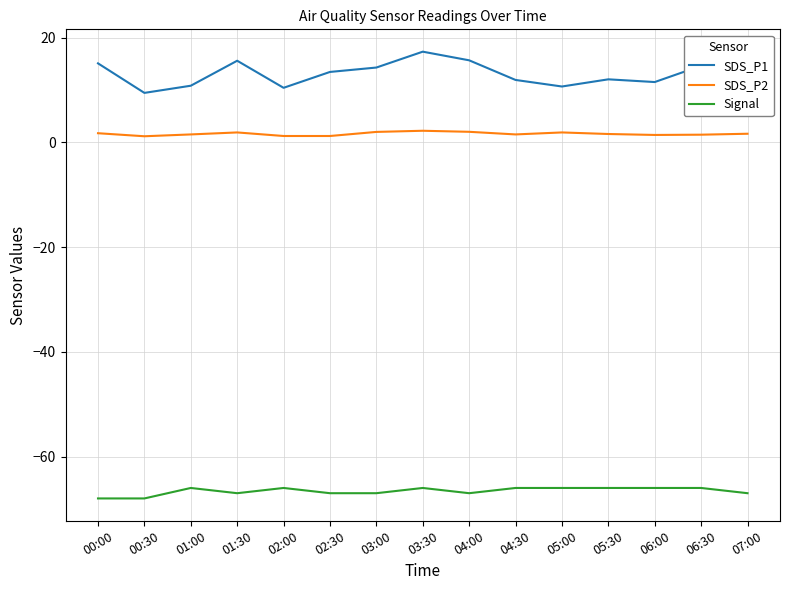

How many lines are shown in the chart?

3